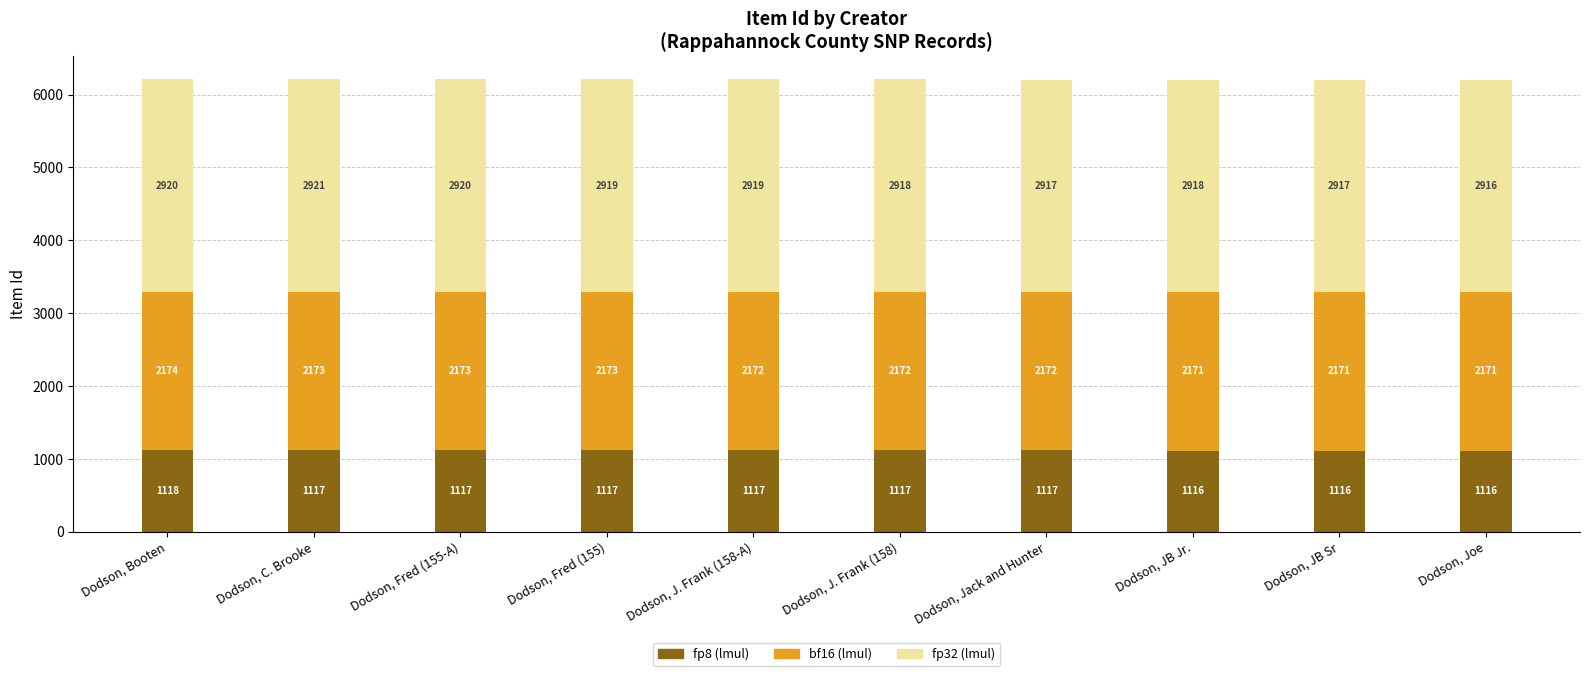

What is the minimum value for fp8 (lmul)?

1116